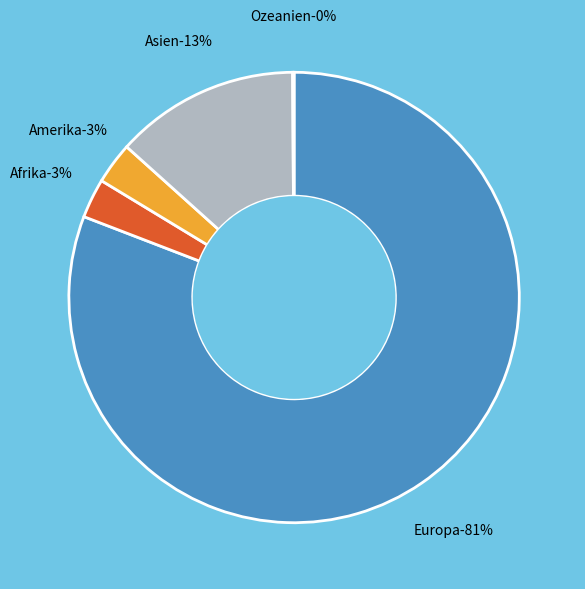

To the nearest percent, what portion does Asien represent?

13%